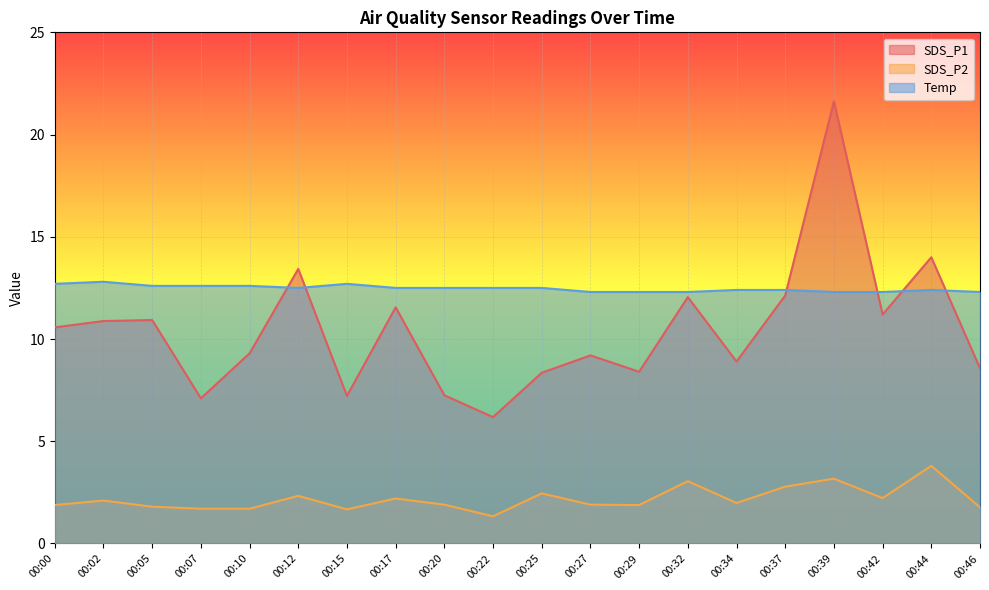

Rank the series by their maximum value, from highest to lowest.

SDS_P1, Temp, SDS_P2